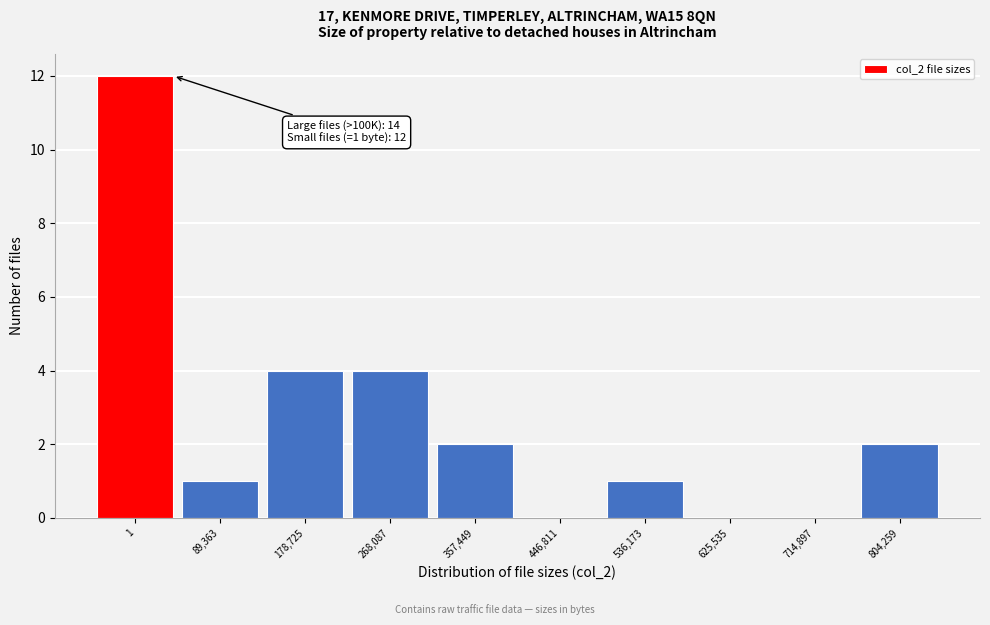

Reading right to left, list all the values displayed in this chart.

804,259=2	714,897=0	625,535=0	536,173=1	446,811=0	357,449=2	268,087=4	178,725=4	89,363=1	1=12